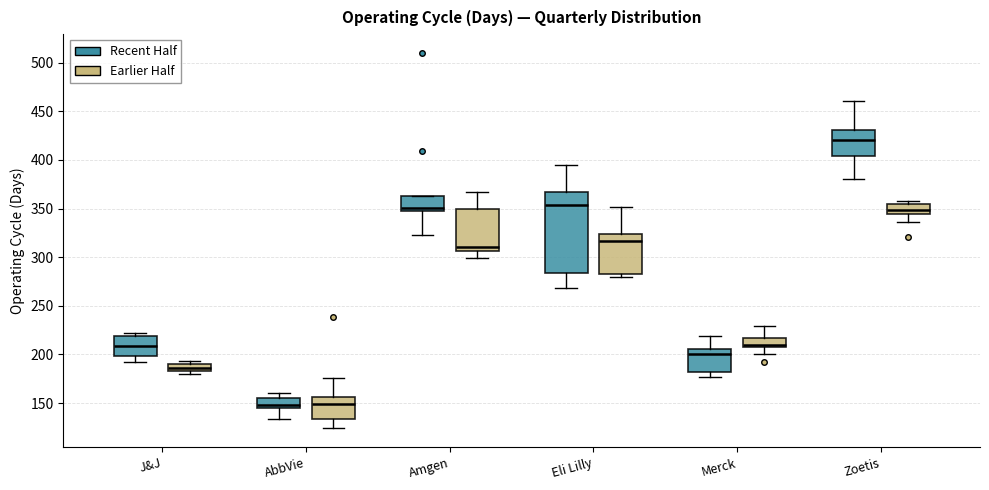

Which box is the tallest, from its lower edge to its upper edge?

Eli Lilly (Recent Half)